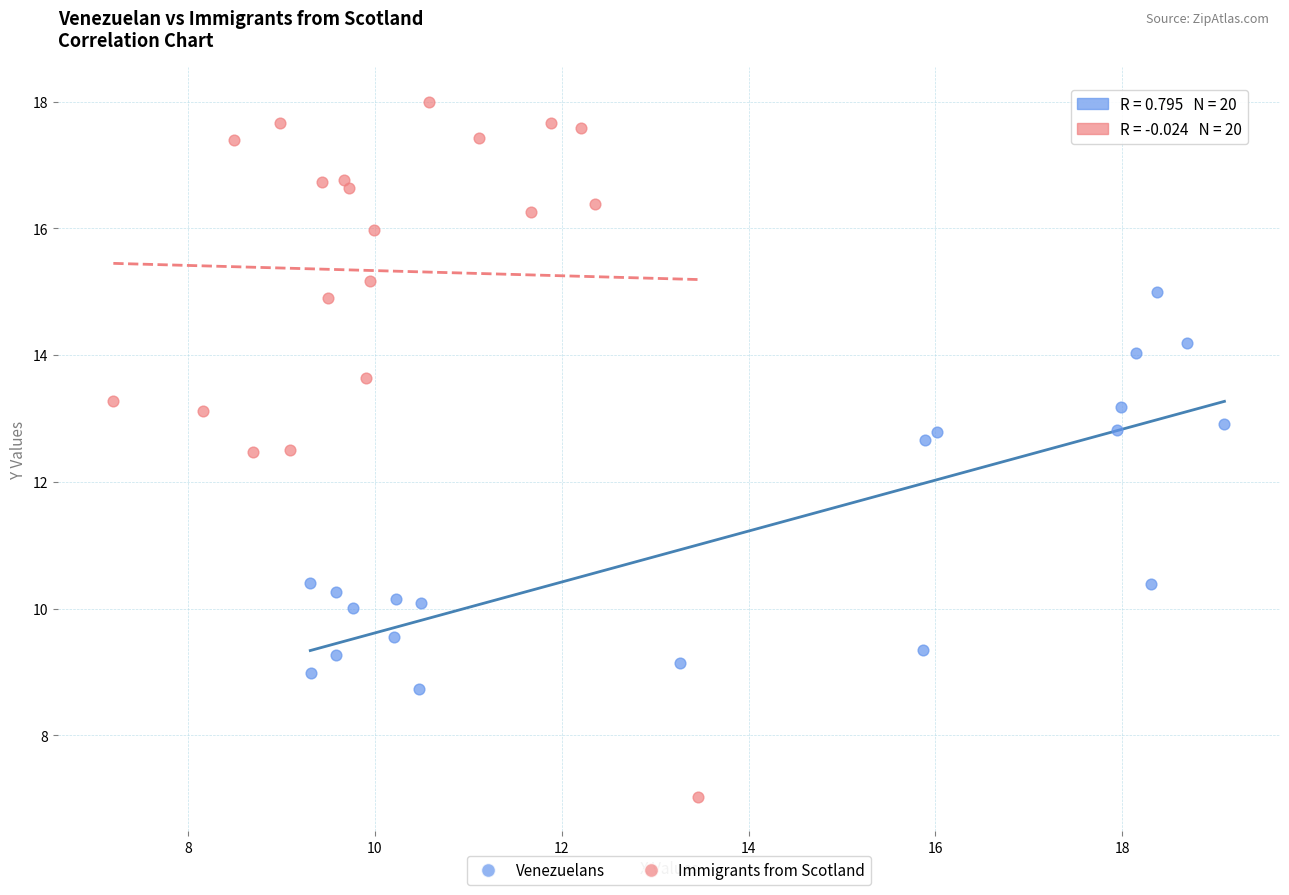

Which series contains the lowest Y value?

Immigrants from Scotland